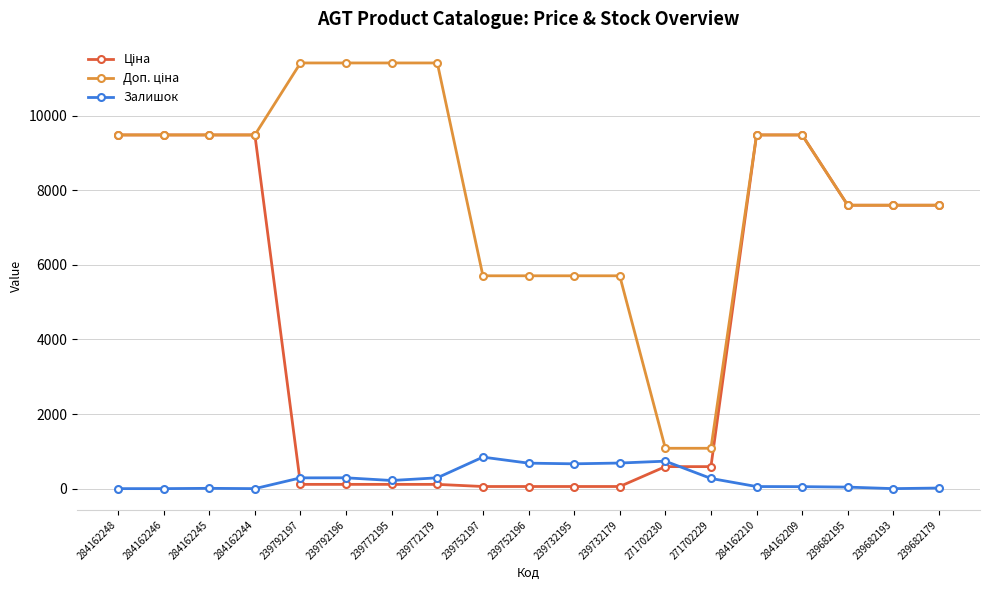

True or false: Залишок has more than 2 points higher than both neighbors.

True